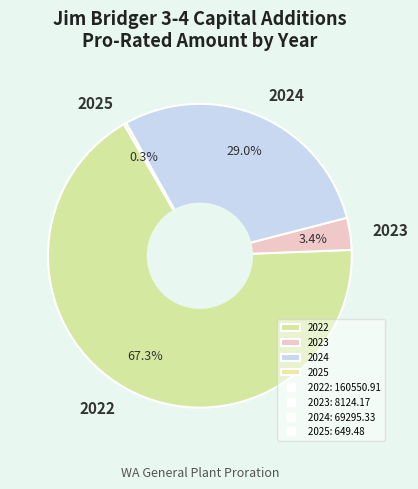

Which has a higher value, 2024 or 2023?

2024